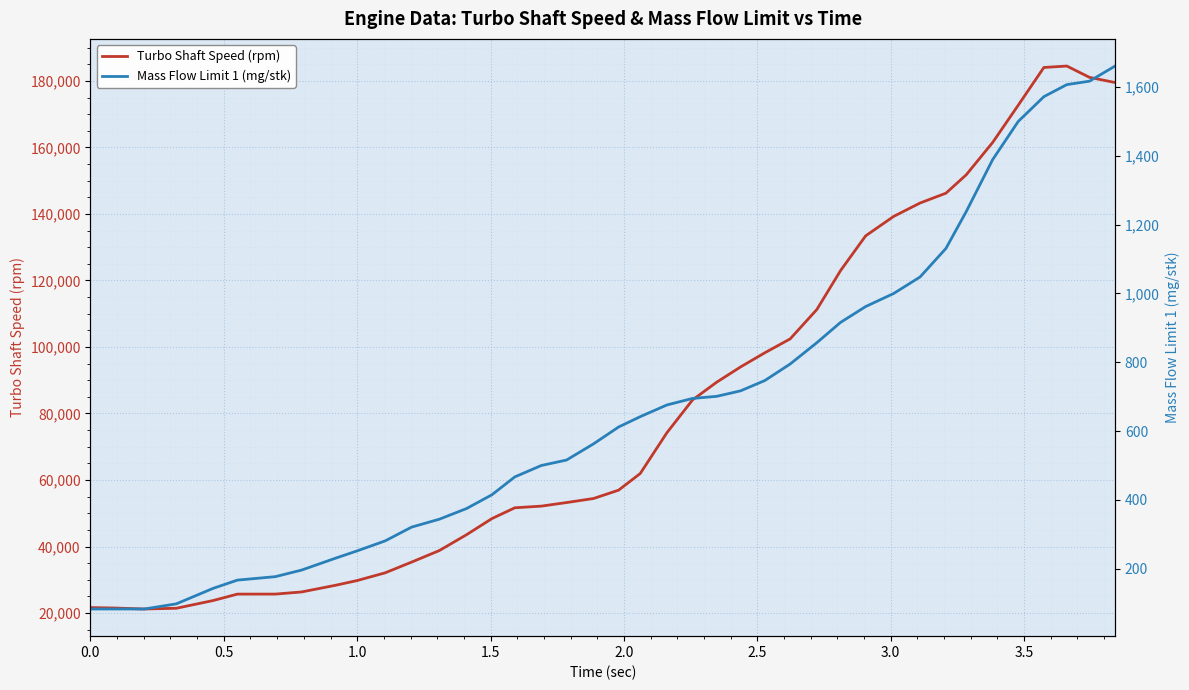

What is the average value of the Turbo Shaft Speed (rpm) series?

83188